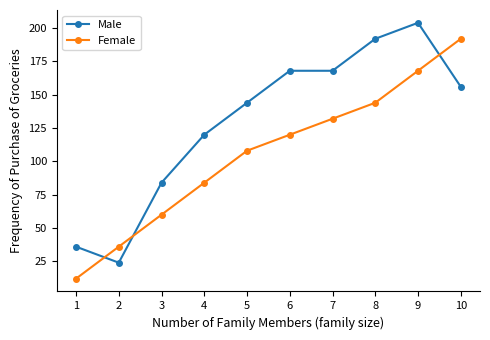

What is the spread (max minus min) of values at 2?

12